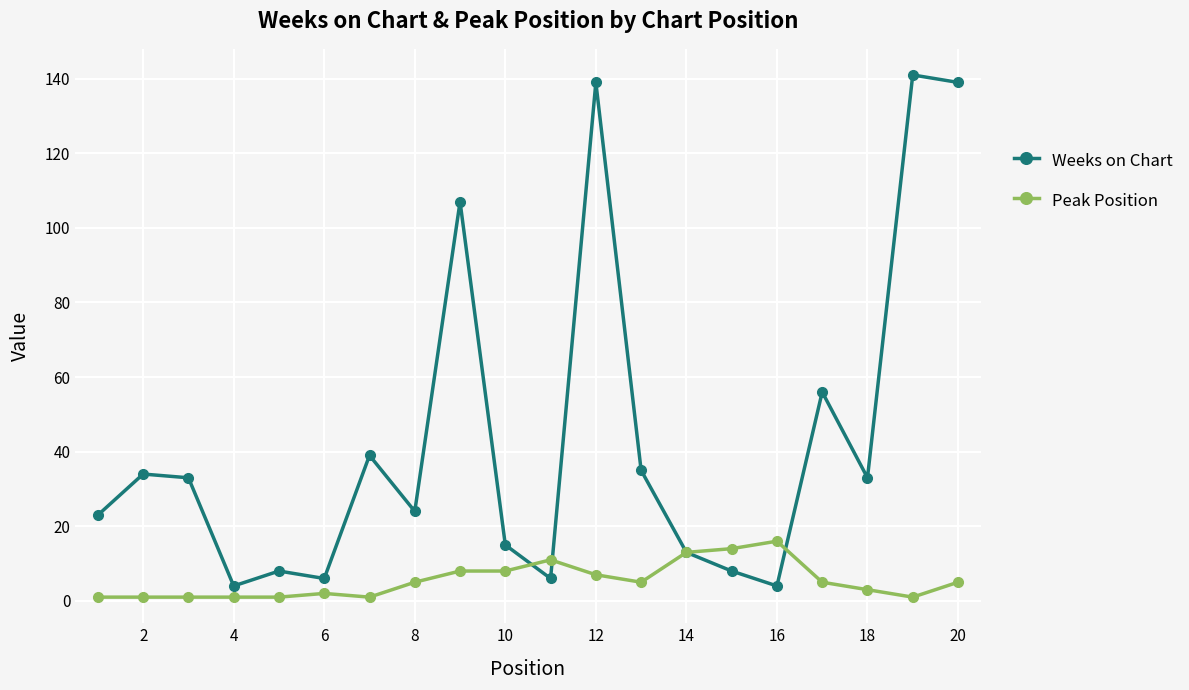

What is the maximum value shown in the chart?

141